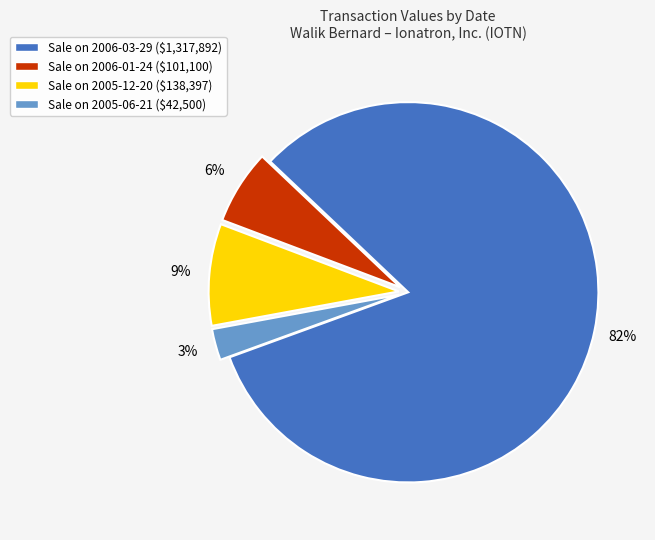

How many segments does this pie chart have?

4